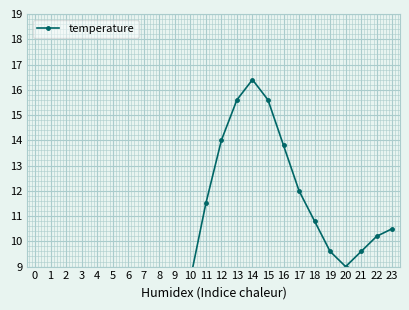

Rank the categories by value from lowest to highest.

0, 1, 3, 5, 6, 2, 4, 7, 8, 9, 10, 20, 19, 21, 22, 23, 18, 11, 17, 16, 12, 13, 15, 14